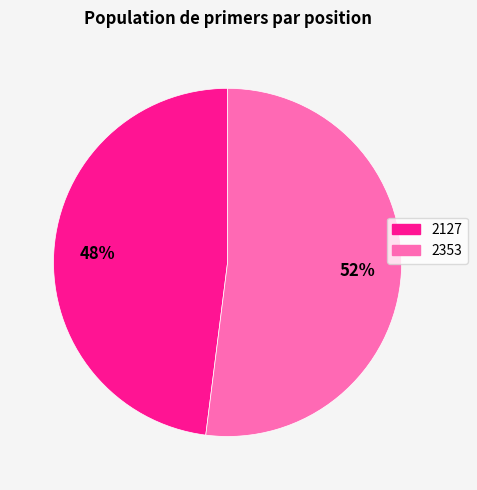

What is the majority slice?

2353